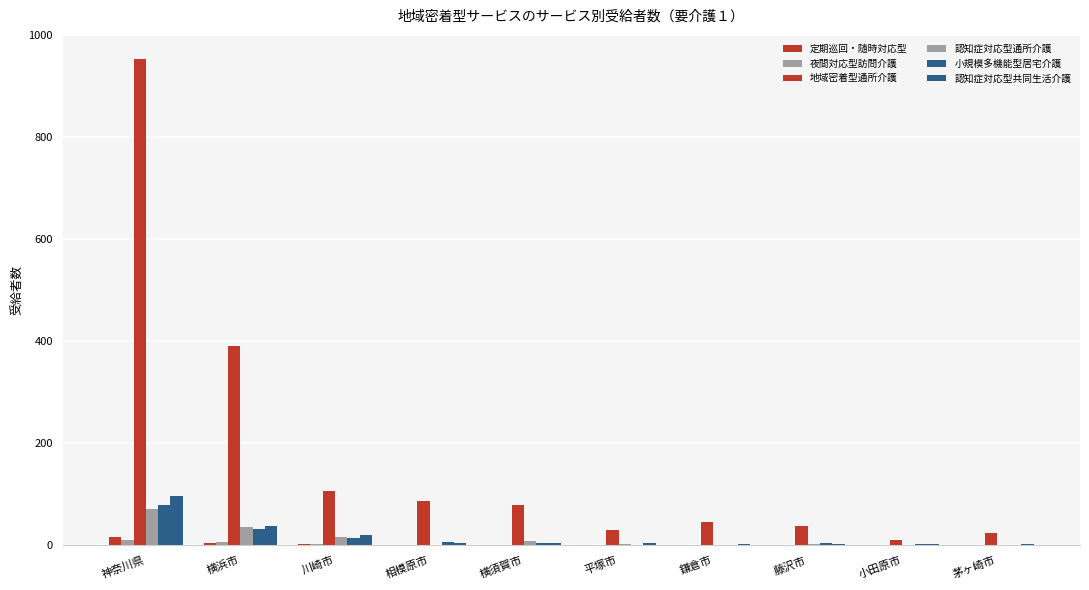

At which label does 夜間対応型訪問介護 reach its peak?

神奈川県